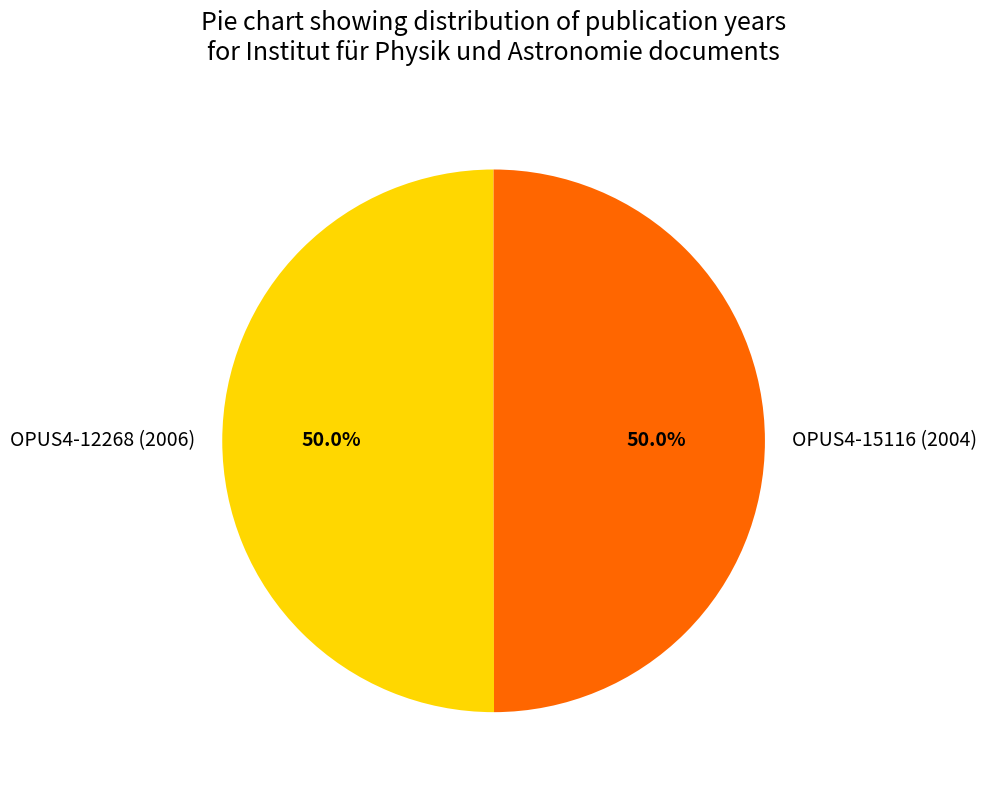

To the nearest percent, what portion does OPUS4-15116 (2004) represent?

50%